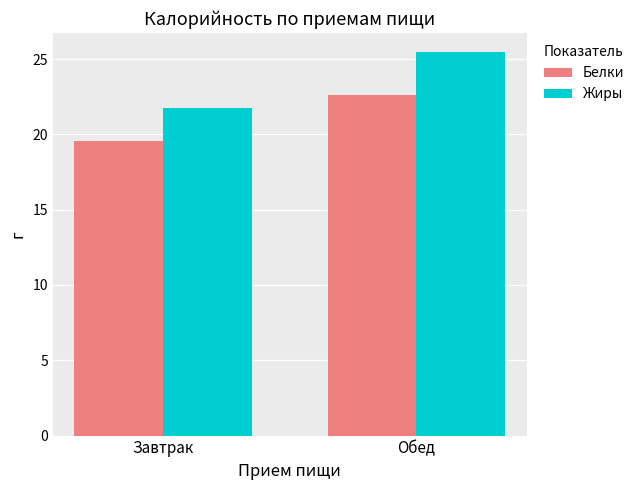

What is the sum of all Жиры values?

47.2